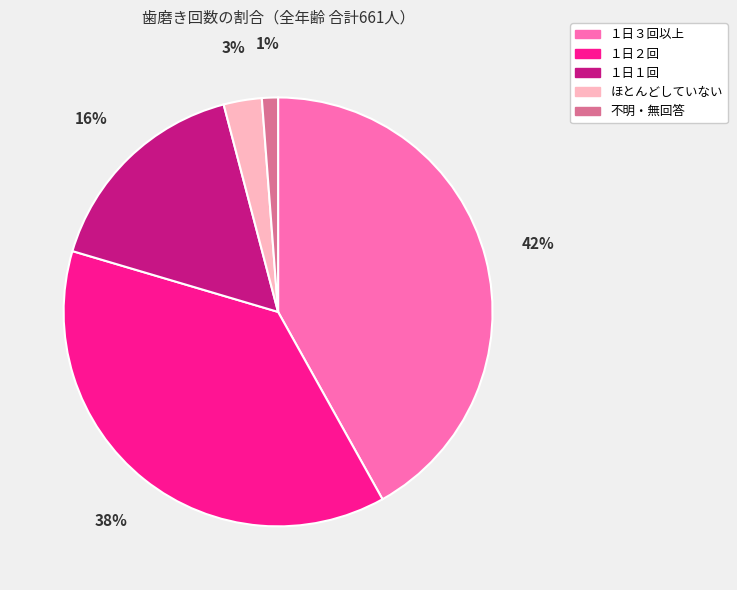

What is the largest slice in the pie chart?

１日３回以上